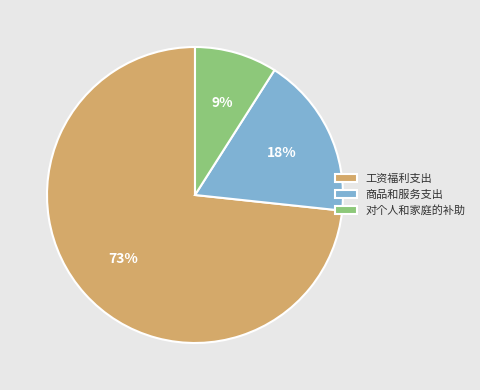

Count the number of slices in the pie.

3